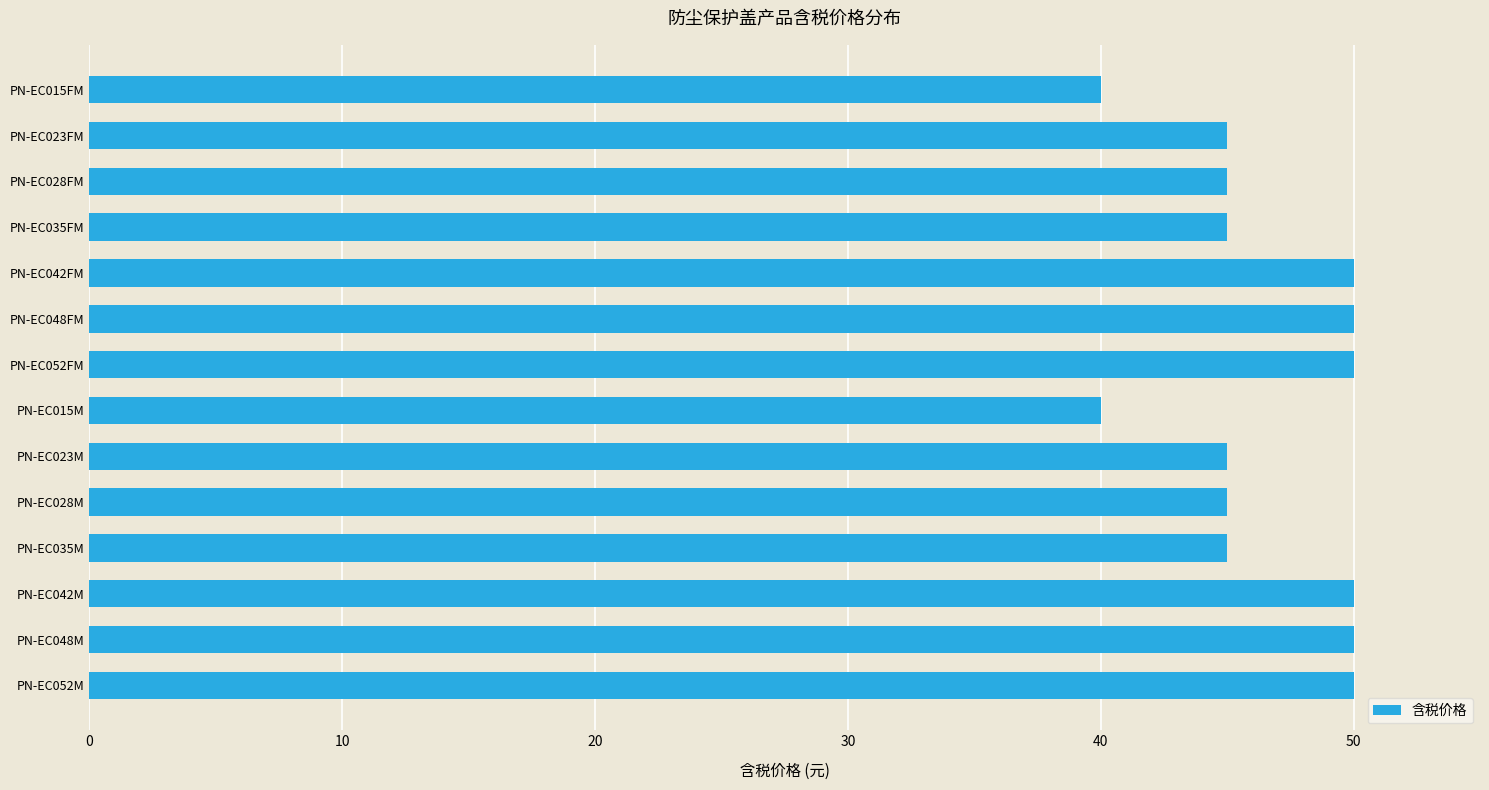

Is it true that the value at PN-EC048FM is 50?

True